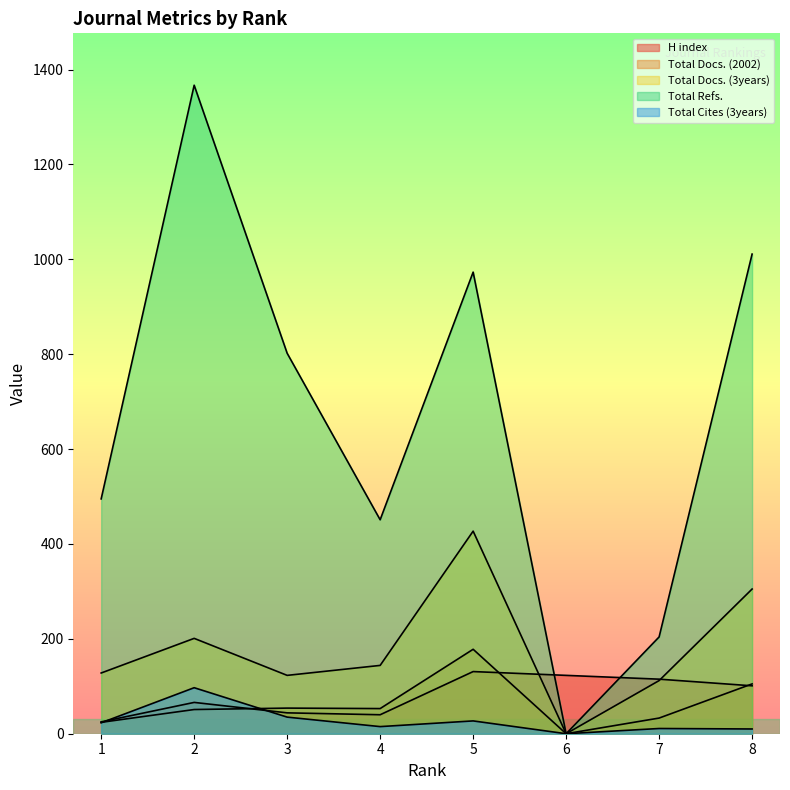

The value of H index at 7 is 115. True or false?

True